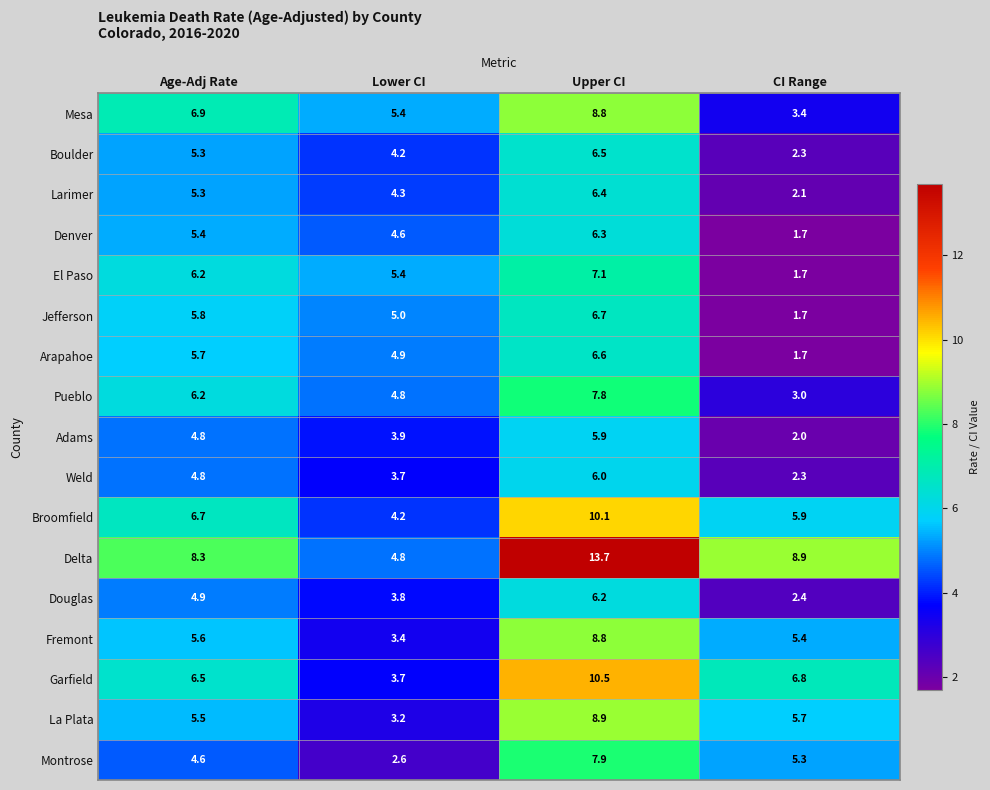

List the labels in order of Montrose value, smallest first.

Lower CI, Age-Adj Rate, CI Range, Upper CI